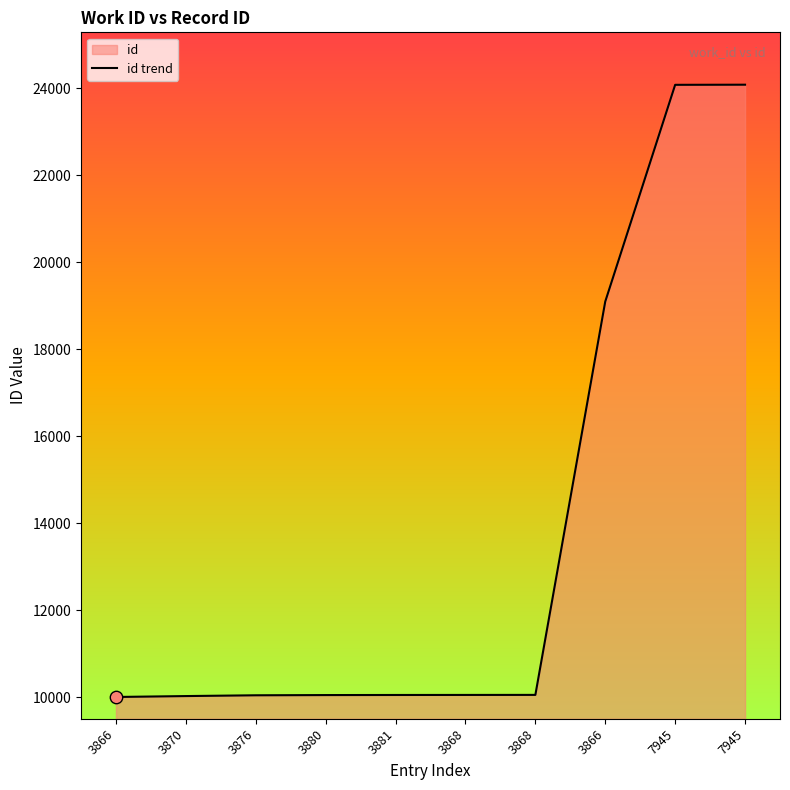

What is the ratio of the value at 3876 to the value at 3866?

1.0